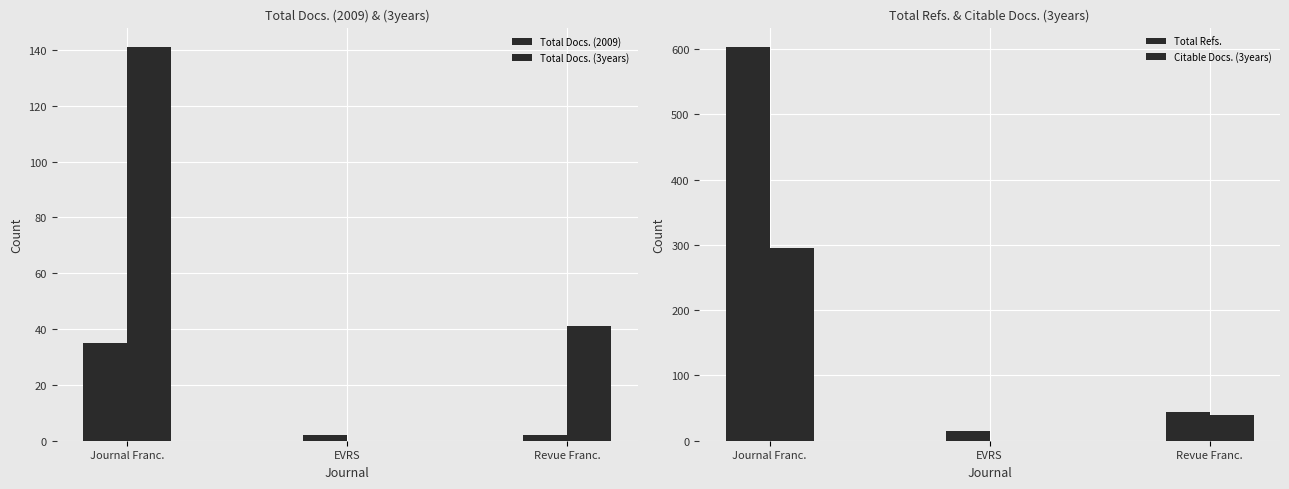

At which category is the sum across all series the highest?

Journal Franc.